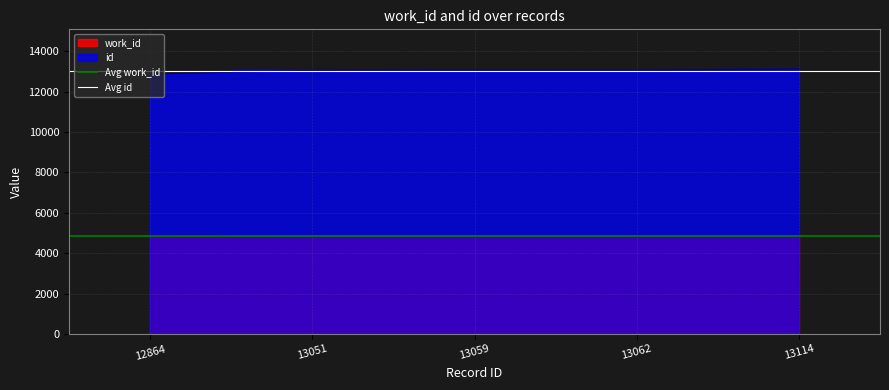

Read the Avg id value at 13051.

13030.0